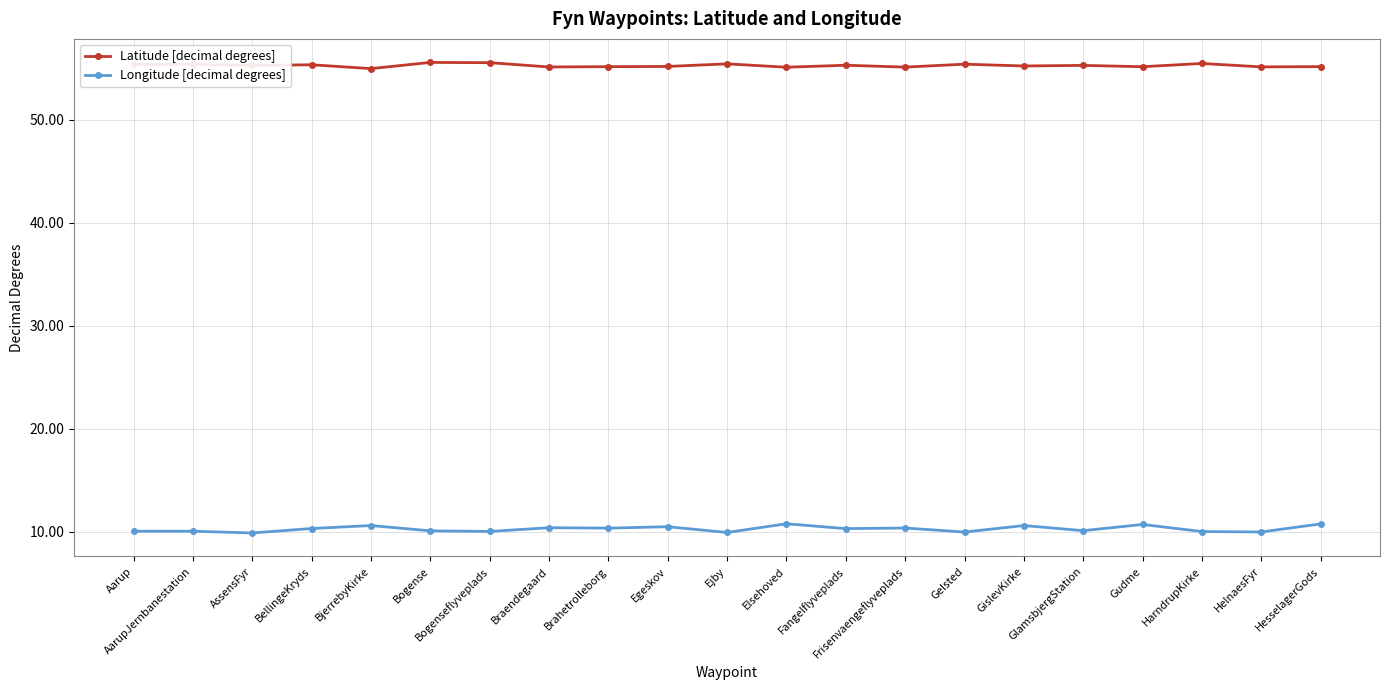

True or false: Latitude [decimal degrees] has more than 2 points higher than both neighbors.

True